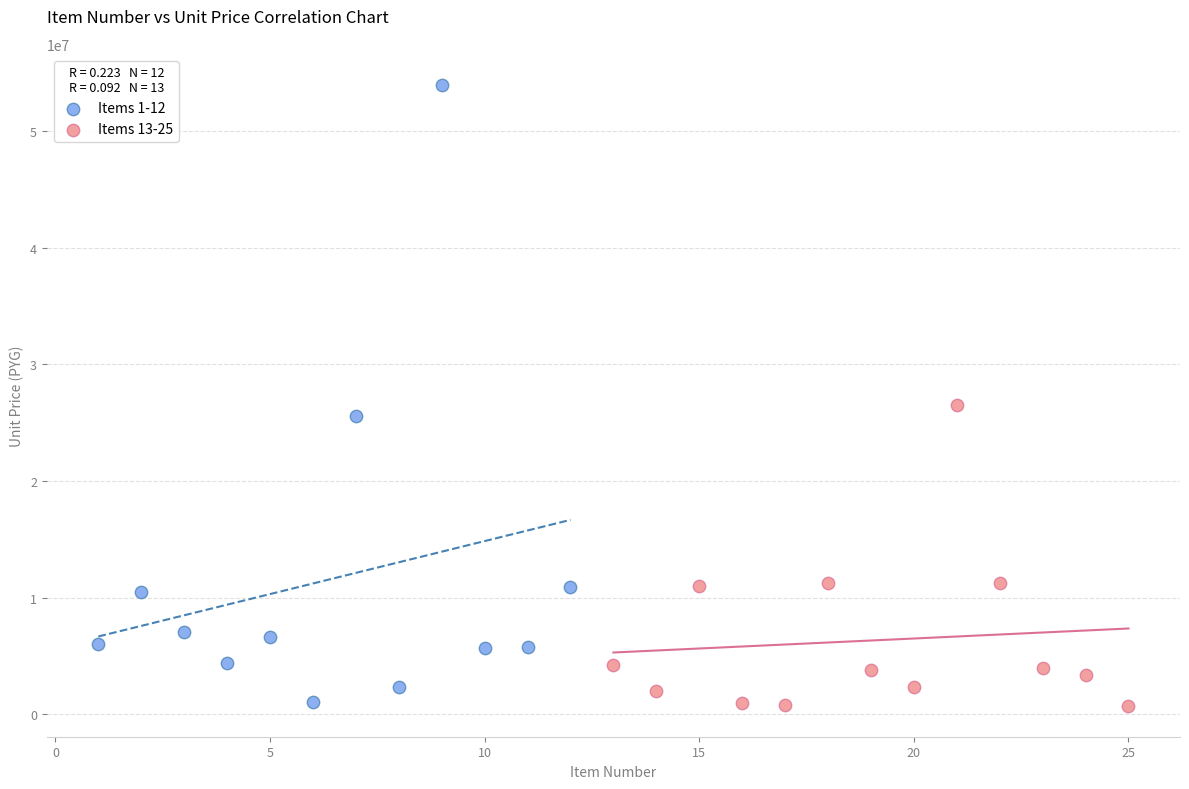

Which series reaches the maximum Y coordinate?

Items 1-12